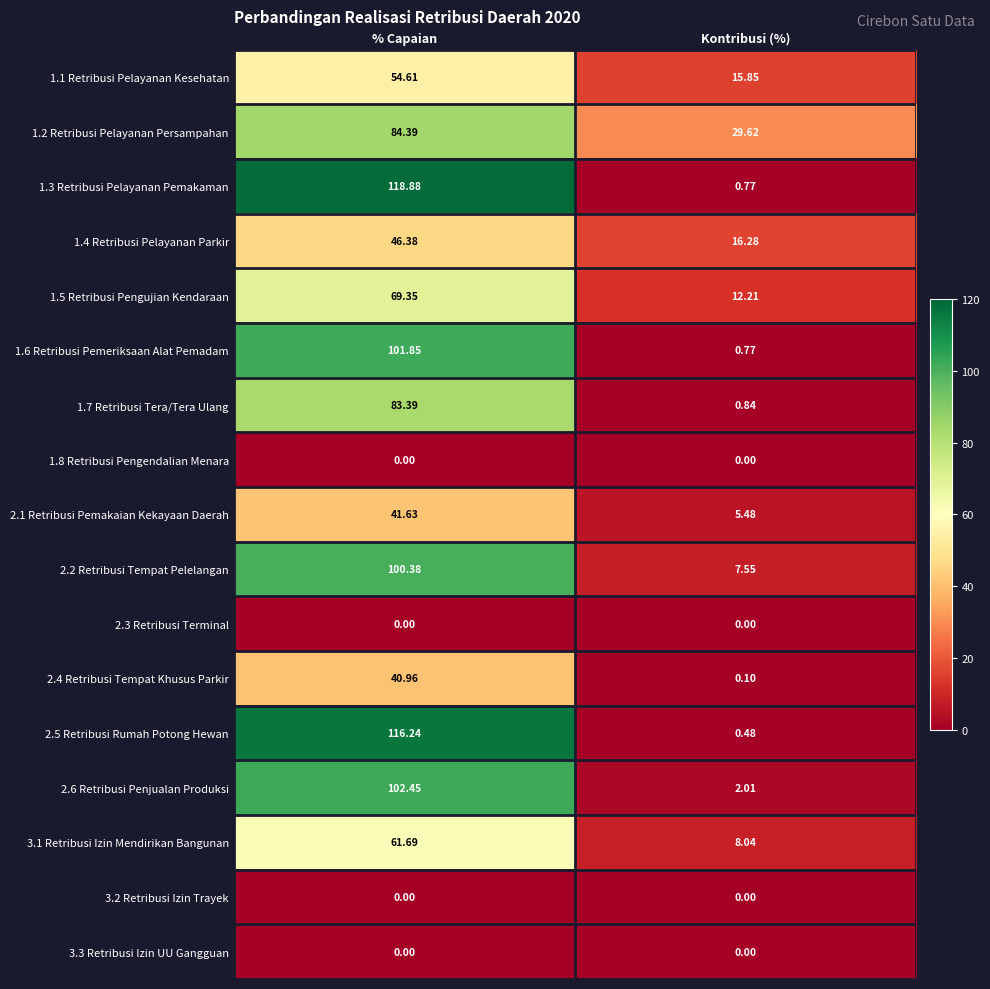

At which category is the sum across all series the highest?

% Capaian